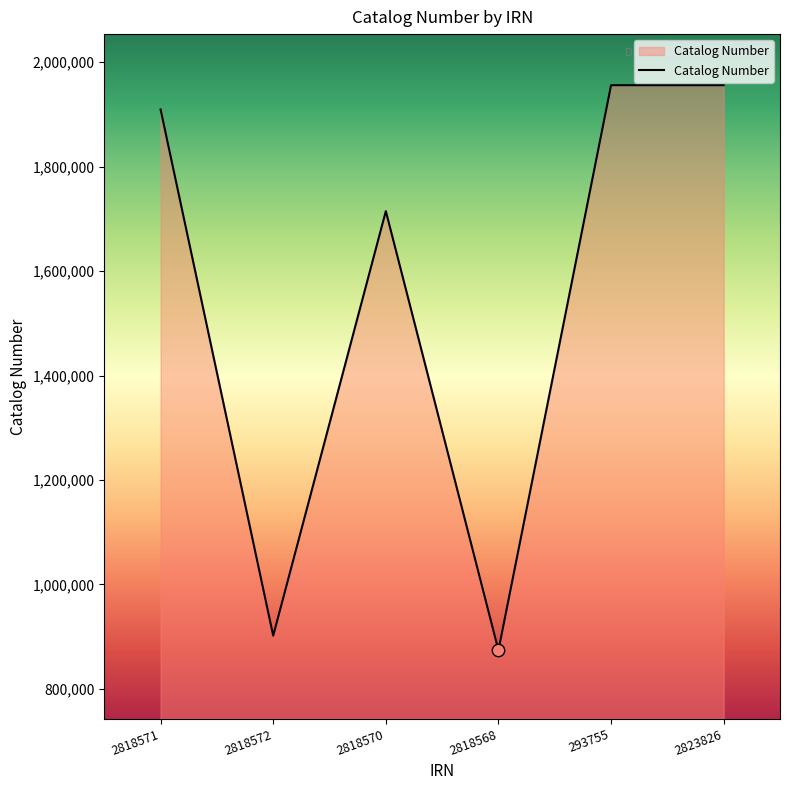

What is the change in value from 2818572 to 2818568?

-28000